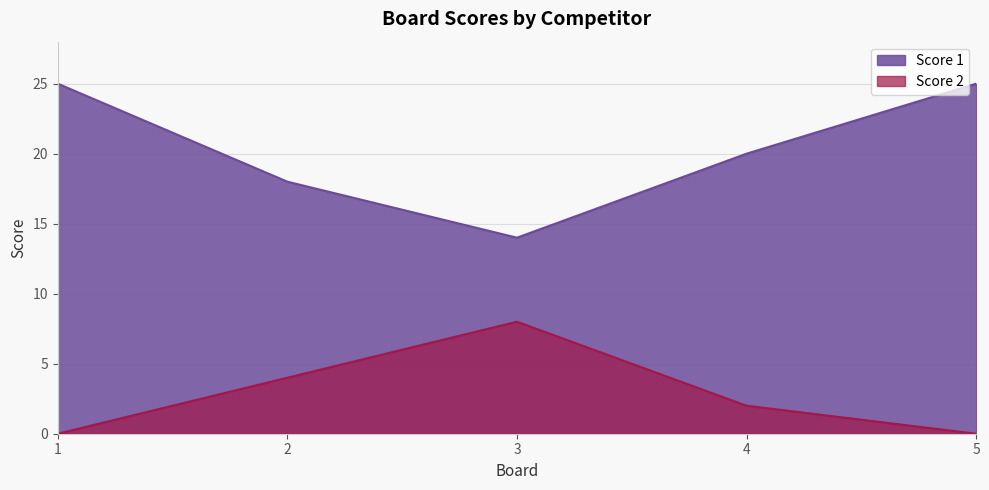

Reading left to right, what are all the values shown in this chart?

Score 1: 25	18	14	20	25
Score 2: 0	4	8	2	0